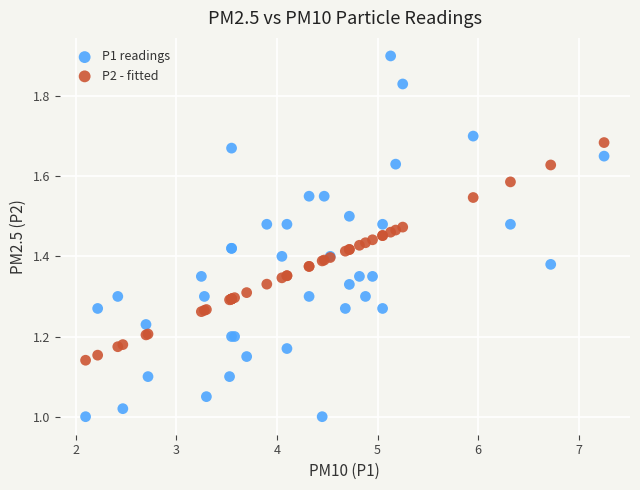

Which series reaches the maximum Y coordinate?

P1 readings